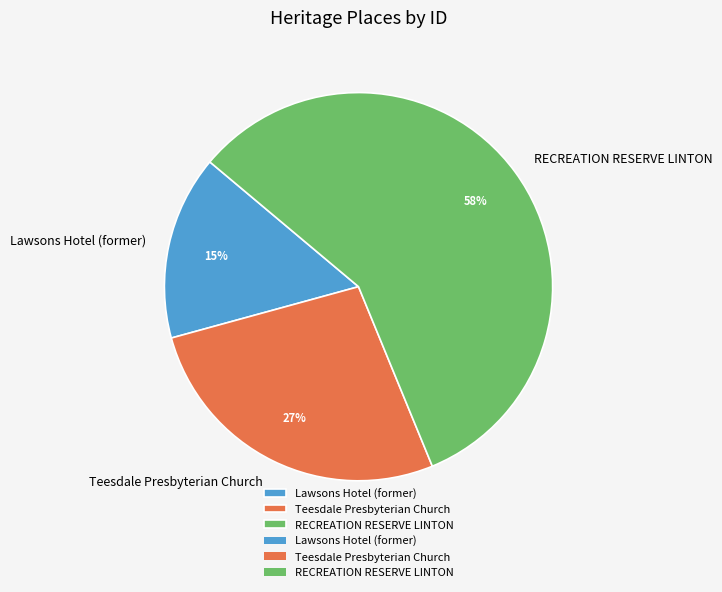

To the nearest percent, what is the combined percentage of RECREATION RESERVE LINTON and Lawsons Hotel (former)?

73%